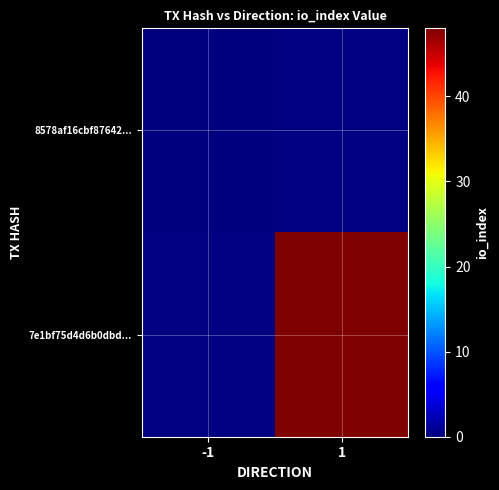

At how many categories does at least one series exceed 22?

1